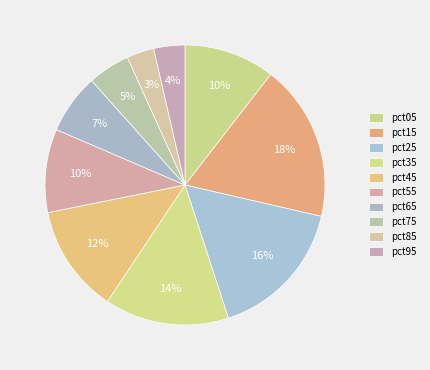

The pct75 slice represents 1% of the pie. True or false?

False